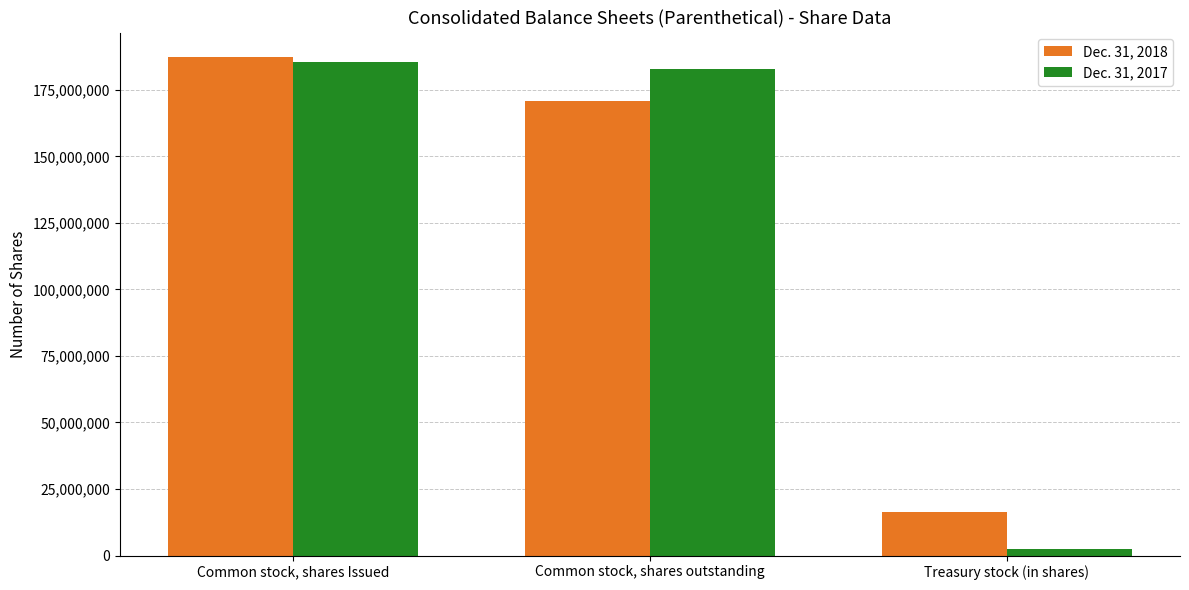

At which category is the sum across all series the highest?

Common stock, shares Issued